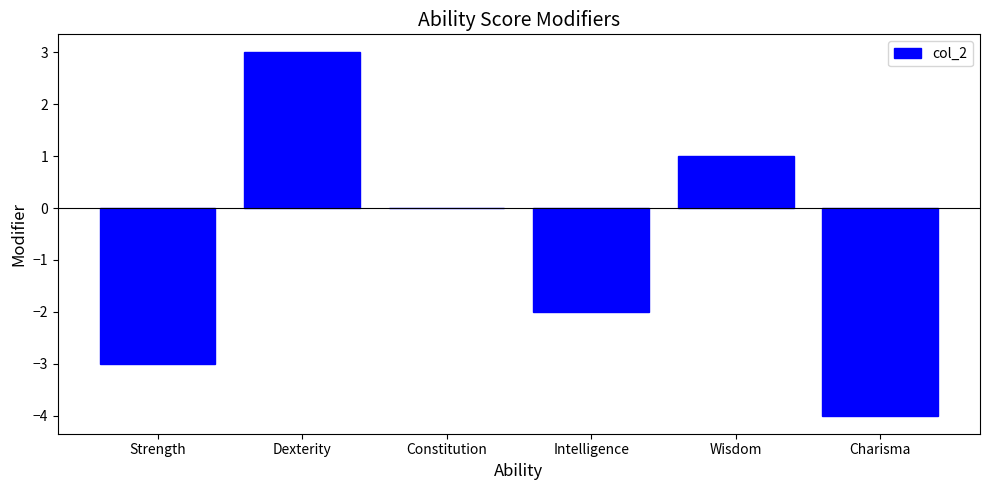

How many distinct data groups are displayed?

1